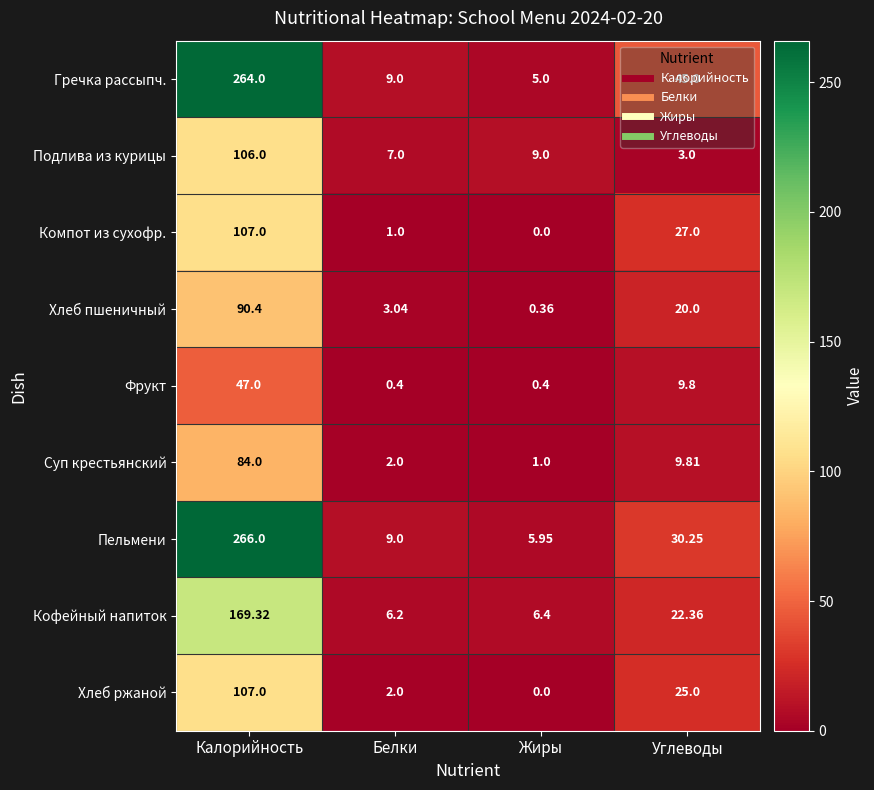

Which category has the lowest value across all series?

Жиры